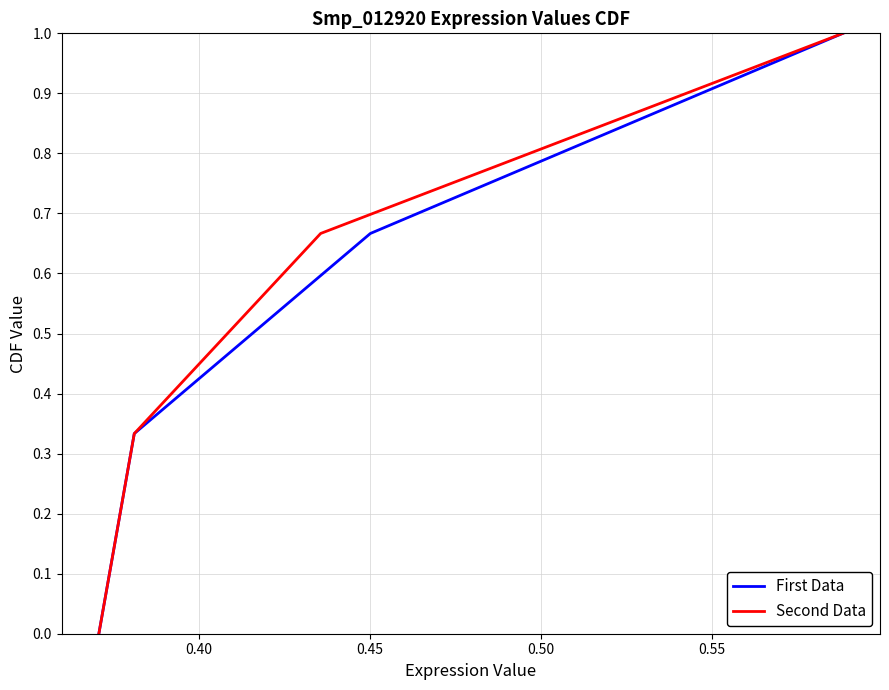

How many positive values does the First Data series have?

3